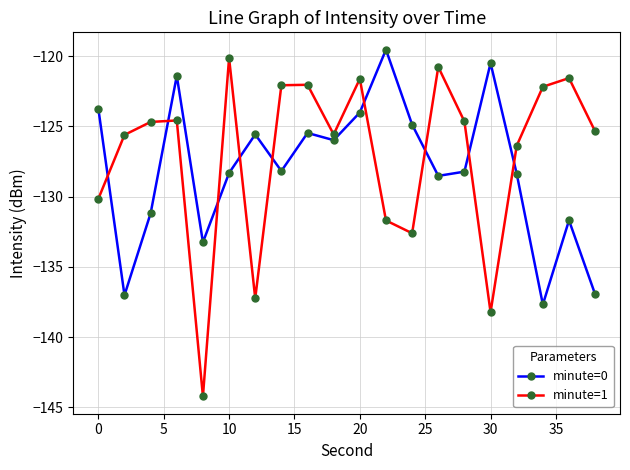

How many lines are shown in the chart?

2